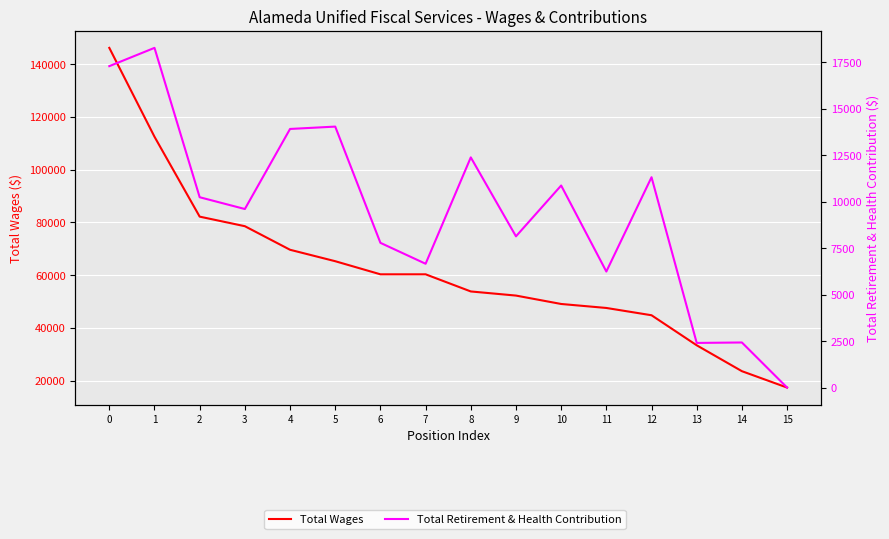

True or false: Total Retirement & Health Contribution and Total Wages intersect in this chart.

False